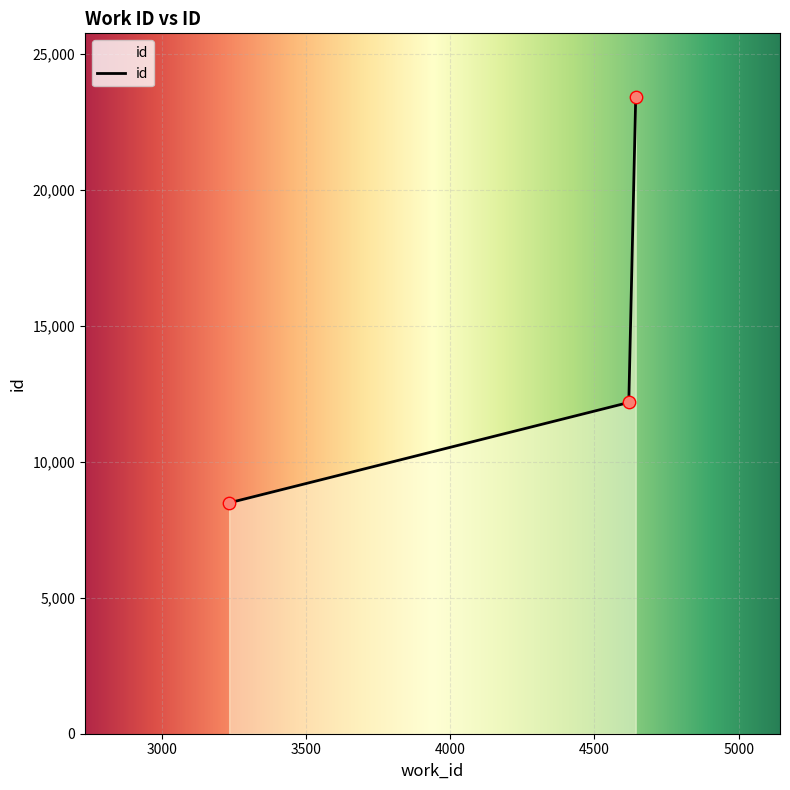

What is the smallest value displayed?

8486